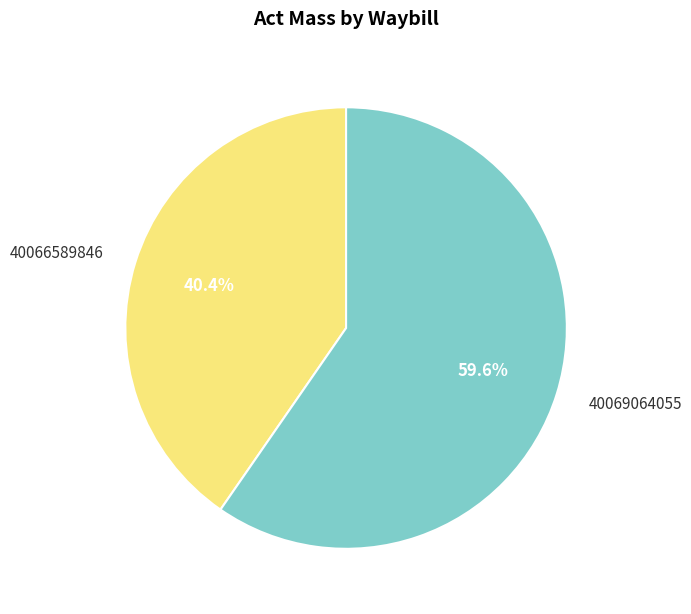

What percentage is the 40069064055 slice, to the nearest percent?

60%